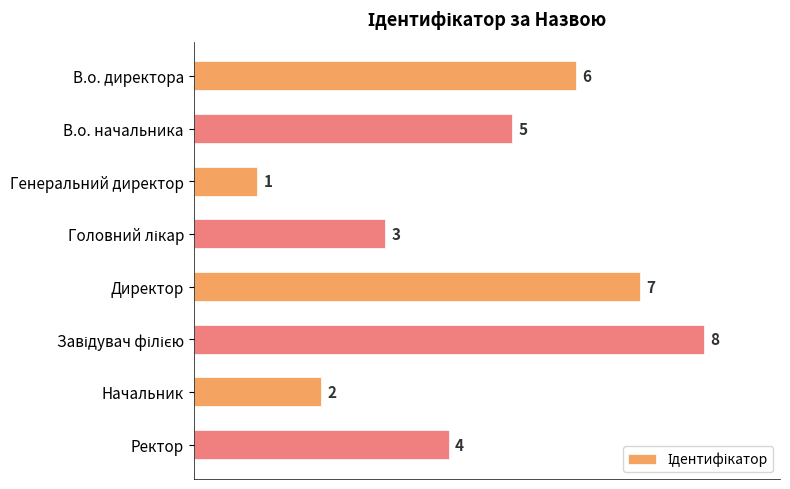

Where is the data nearest to the value 4?

Ректор